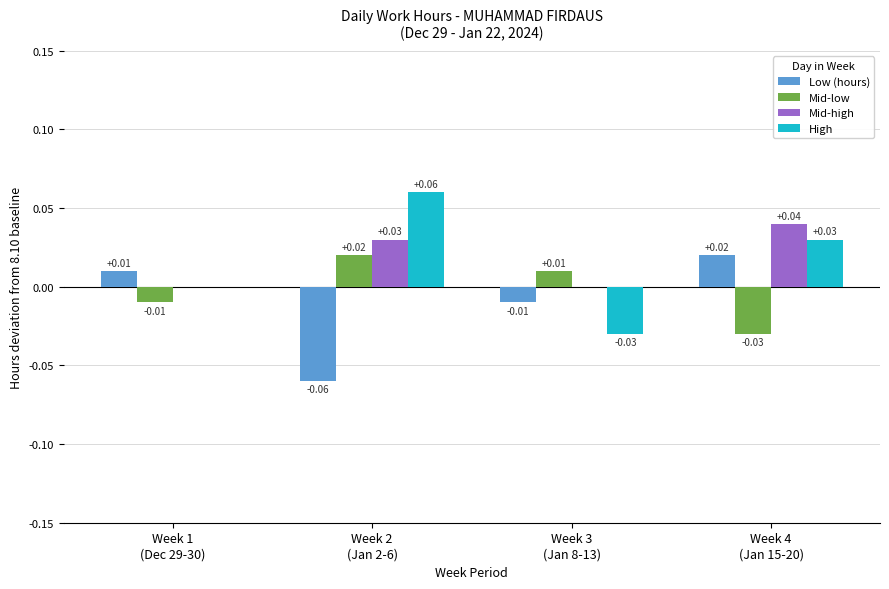

How many distinct data groups are displayed?

4